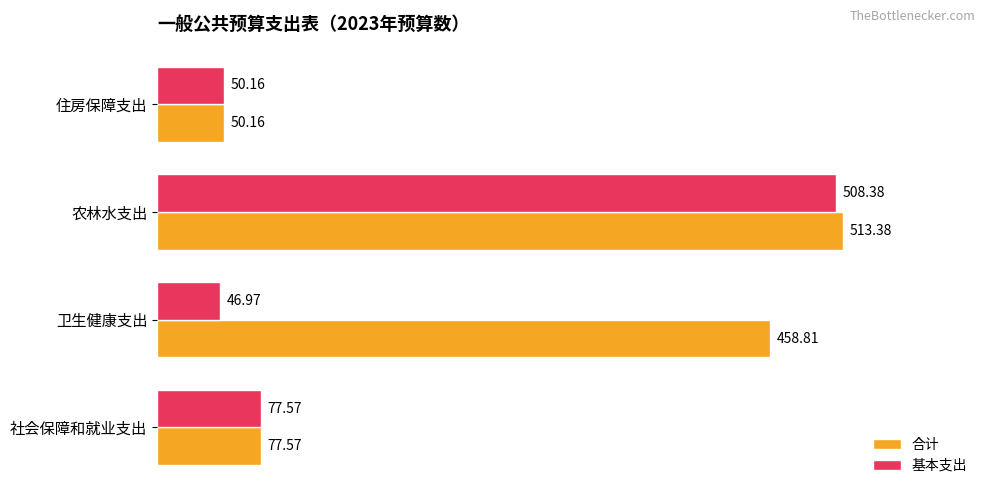

What is the total value across all series at 卫生健康支出?

505.8